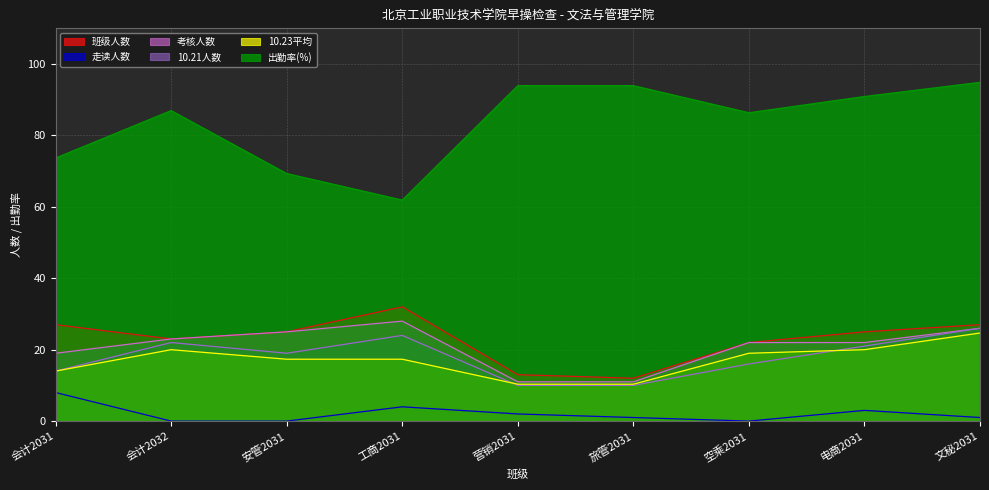

What is the difference between the maximum and second lowest values in the 考核人数 series?

17.0